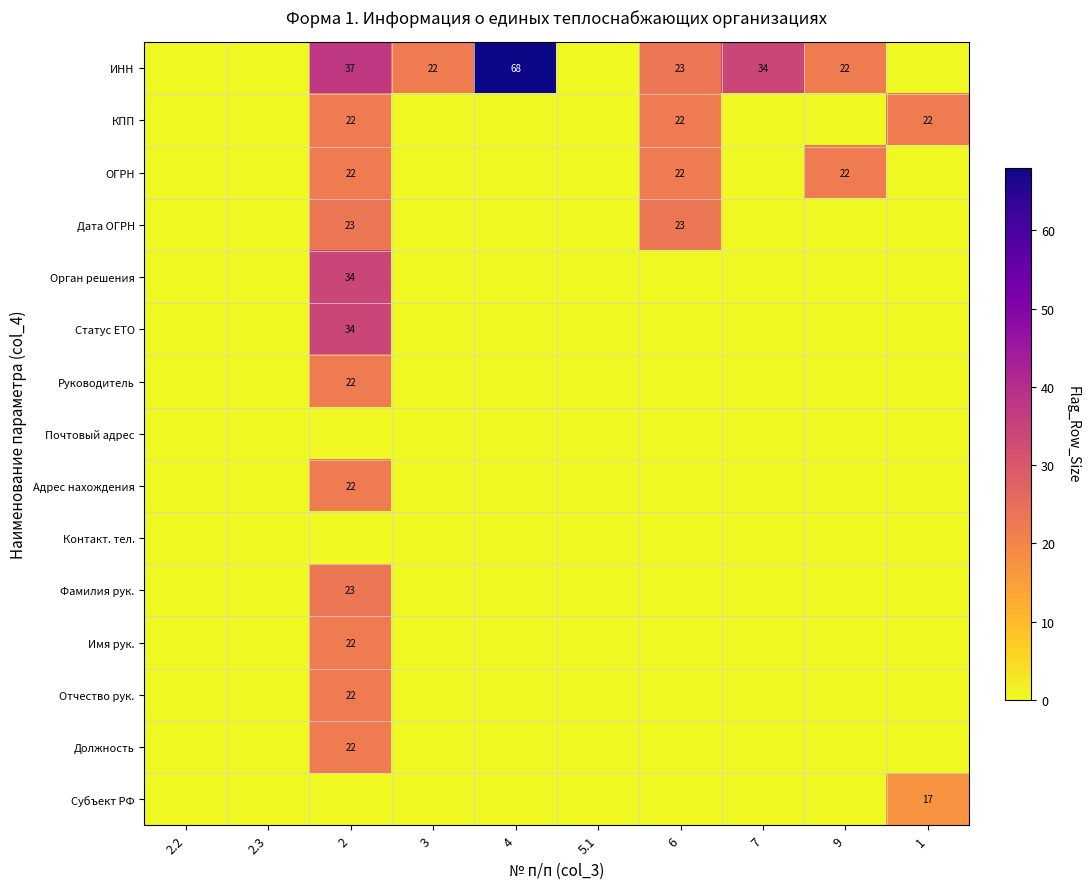

Which series has the largest total across all categories?

ИНН